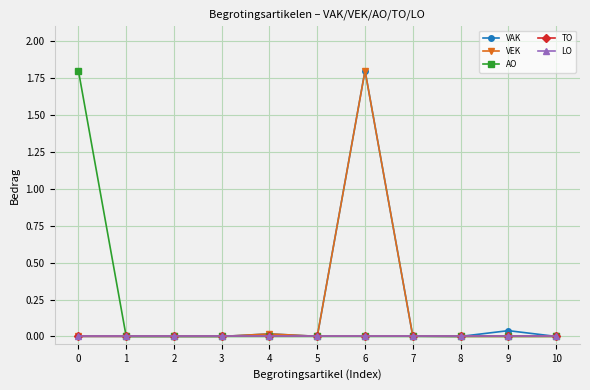

At which category is the sum across all series the highest?

6